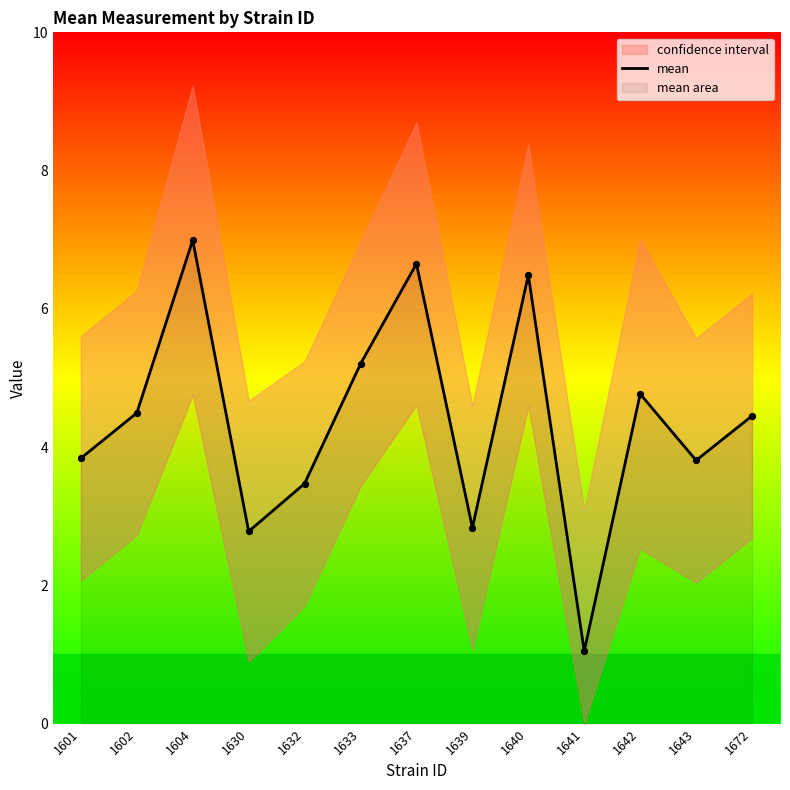

Approximately how many times larger is the value at 1633 compared to 1641?

5.0